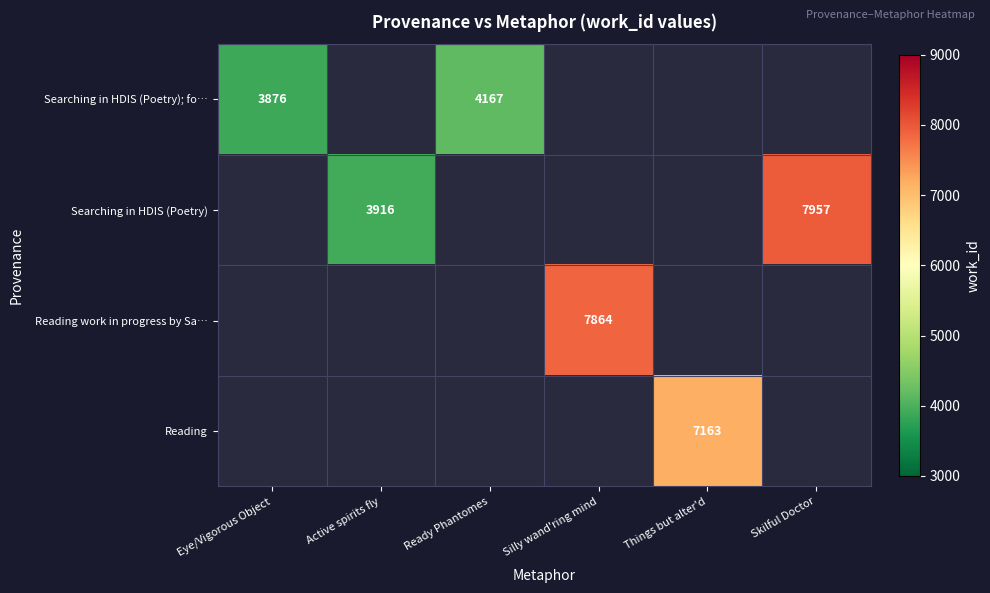

The Reading series shows 9321 at Things but alter'd. True or false?

False